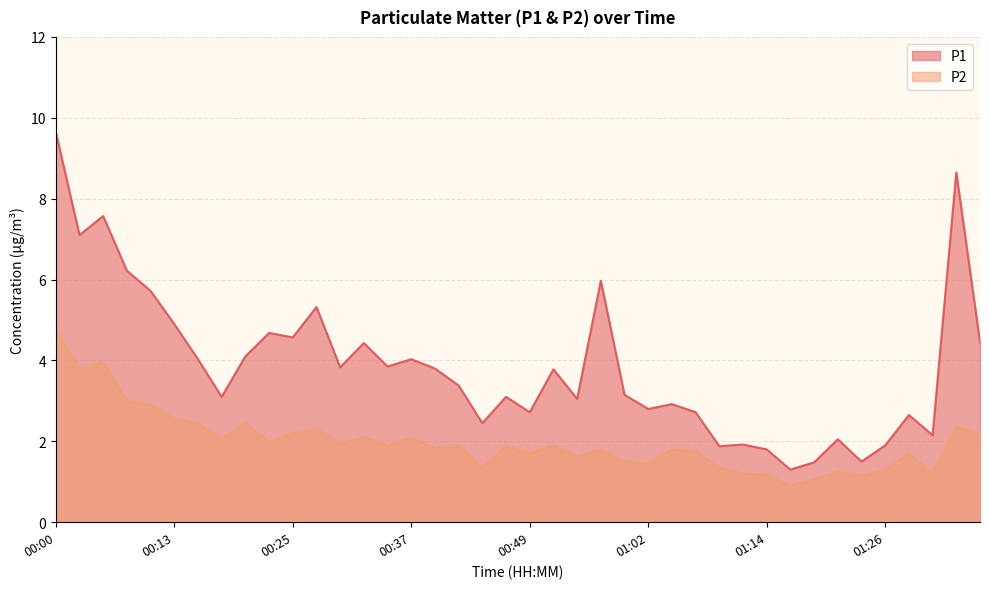

How many data points in P2 are above 1?

39